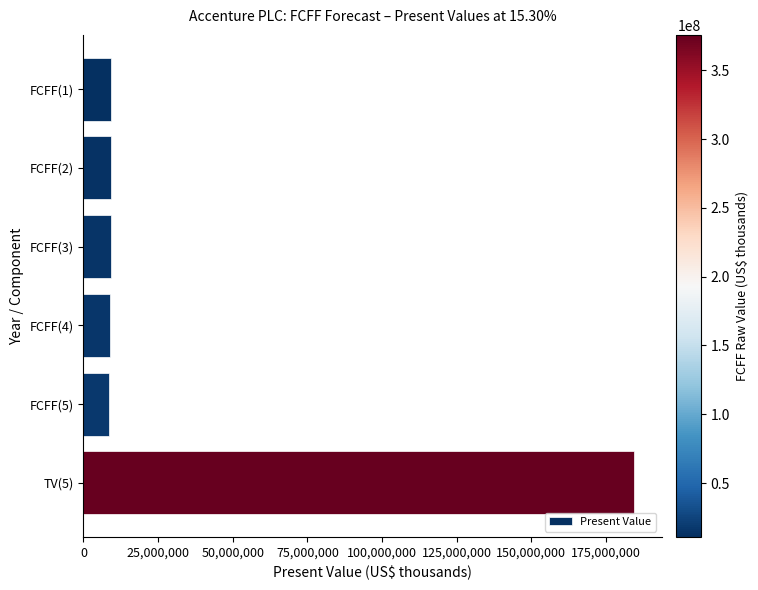

What is the difference between the second highest and minimum values?

735810